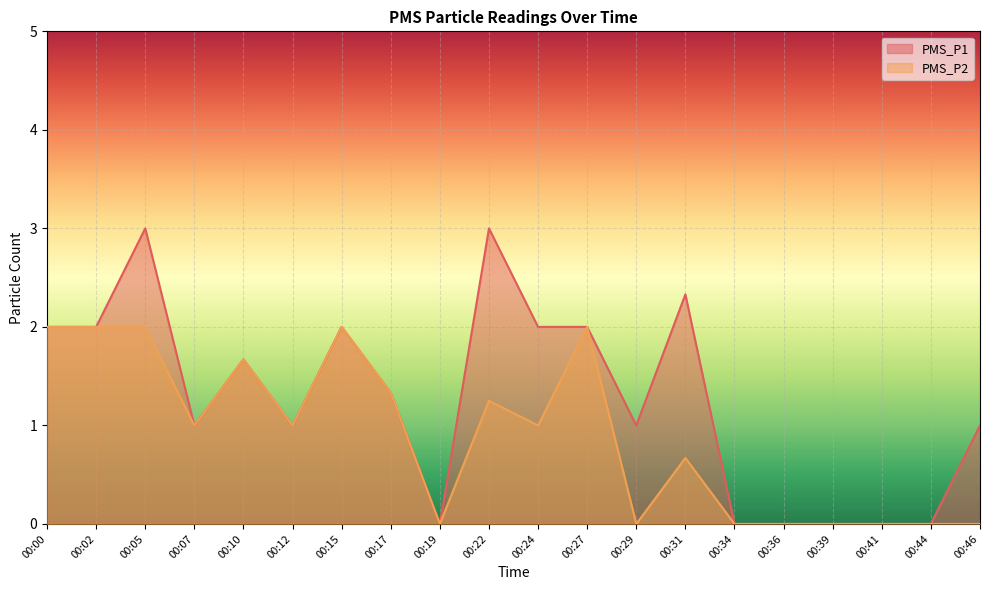

True or false: PMS_P2 has a value of 0.0 at 00:36.

True